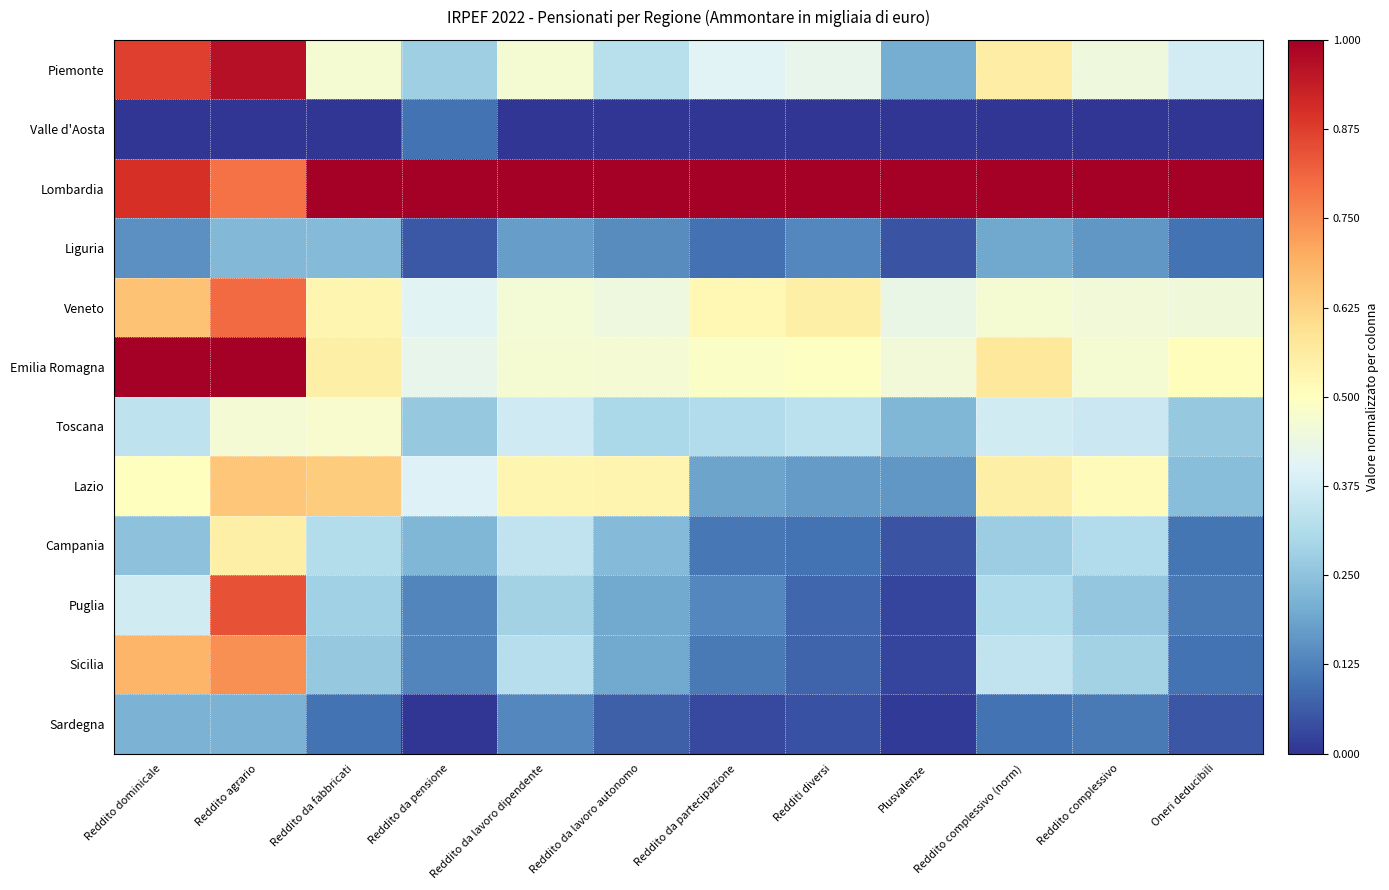

Reading left to right, list all the values displayed in this chart.

Piemonte: Reddito dominicale=0.9	Reddito agrario=1.0	Reddito da fabbricati=0.5	Reddito da pensione=0.3	Reddito da lavoro dipendente=0.5	Reddito da lavoro autonomo=0.3	Reddito da partecipazione=0.4	Redditi diversi=0.4	Plusvalenze=0.2	Reddito complessivo (norm)=0.6	Reddito complessivo=0.4	Oneri deducibili=0.4
Valle d'Aosta: Reddito dominicale=0.0	Reddito agrario=0.0	Reddito da fabbricati=0.0	Reddito da pensione=0.1	Reddito da lavoro dipendente=0.0	Reddito da lavoro autonomo=0.0	Reddito da partecipazione=0.0	Redditi diversi=0.0	Plusvalenze=0.0	Reddito complessivo (norm)=0.0	Reddito complessivo=0.0	Oneri deducibili=0.0
Lombardia: Reddito dominicale=0.9	Reddito agrario=0.8	Reddito da fabbricati=1.0	Reddito da pensione=1.0	Reddito da lavoro dipendente=1.0	Reddito da lavoro autonomo=1.0	Reddito da partecipazione=1.0	Redditi diversi=1.0	Plusvalenze=1.0	Reddito complessivo (norm)=1.0	Reddito complessivo=1.0	Oneri deducibili=1.0
Liguria: Reddito dominicale=0.1	Reddito agrario=0.2	Reddito da fabbricati=0.2	Reddito da pensione=0.1	Reddito da lavoro dipendente=0.2	Reddito da lavoro autonomo=0.1	Reddito da partecipazione=0.1	Redditi diversi=0.1	Plusvalenze=0.1	Reddito complessivo (norm)=0.2	Reddito complessivo=0.2	Oneri deducibili=0.1
Veneto: Reddito dominicale=0.7	Reddito agrario=0.8	Reddito da fabbricati=0.5	Reddito da pensione=0.4	Reddito da lavoro dipendente=0.5	Reddito da lavoro autonomo=0.4	Reddito da partecipazione=0.5	Redditi diversi=0.5	Plusvalenze=0.4	Reddito complessivo (norm)=0.5	Reddito complessivo=0.5	Oneri deducibili=0.5
Emilia Romagna: Reddito dominicale=1.0	Reddito agrario=1.0	Reddito da fabbricati=0.6	Reddito da pensione=0.4	Reddito da lavoro dipendente=0.5	Reddito da lavoro autonomo=0.5	Reddito da partecipazione=0.5	Redditi diversi=0.5	Plusvalenze=0.5	Reddito complessivo (norm)=0.6	Reddito complessivo=0.5	Oneri deducibili=0.5
Toscana: Reddito dominicale=0.3	Reddito agrario=0.5	Reddito da fabbricati=0.5	Reddito da pensione=0.3	Reddito da lavoro dipendente=0.4	Reddito da lavoro autonomo=0.3	Reddito da partecipazione=0.3	Redditi diversi=0.3	Plusvalenze=0.2	Reddito complessivo (norm)=0.4	Reddito complessivo=0.4	Oneri deducibili=0.3
Lazio: Reddito dominicale=0.5	Reddito agrario=0.6	Reddito da fabbricati=0.6	Reddito da pensione=0.4	Reddito da lavoro dipendente=0.5	Reddito da lavoro autonomo=0.5	Reddito da partecipazione=0.2	Redditi diversi=0.2	Plusvalenze=0.2	Reddito complessivo (norm)=0.5	Reddito complessivo=0.5	Oneri deducibili=0.2
Campania: Reddito dominicale=0.2	Reddito agrario=0.5	Reddito da fabbricati=0.3	Reddito da pensione=0.2	Reddito da lavoro dipendente=0.3	Reddito da lavoro autonomo=0.2	Reddito da partecipazione=0.1	Redditi diversi=0.1	Plusvalenze=0.1	Reddito complessivo (norm)=0.3	Reddito complessivo=0.3	Oneri deducibili=0.1
Puglia: Reddito dominicale=0.4	Reddito agrario=0.8	Reddito da fabbricati=0.3	Reddito da pensione=0.1	Reddito da lavoro dipendente=0.3	Reddito da lavoro autonomo=0.2	Reddito da partecipazione=0.1	Redditi diversi=0.1	Plusvalenze=0.0	Reddito complessivo (norm)=0.3	Reddito complessivo=0.3	Oneri deducibili=0.1
Sicilia: Reddito dominicale=0.7	Reddito agrario=0.7	Reddito da fabbricati=0.3	Reddito da pensione=0.1	Reddito da lavoro dipendente=0.3	Reddito da lavoro autonomo=0.2	Reddito da partecipazione=0.1	Redditi diversi=0.1	Plusvalenze=0.0	Reddito complessivo (norm)=0.3	Reddito complessivo=0.3	Oneri deducibili=0.1
Sardegna: Reddito dominicale=0.2	Reddito agrario=0.2	Reddito da fabbricati=0.1	Reddito da pensione=0.0	Reddito da lavoro dipendente=0.1	Reddito da lavoro autonomo=0.1	Reddito da partecipazione=0.0	Redditi diversi=0.0	Plusvalenze=0.0	Reddito complessivo (norm)=0.1	Reddito complessivo=0.1	Oneri deducibili=0.1